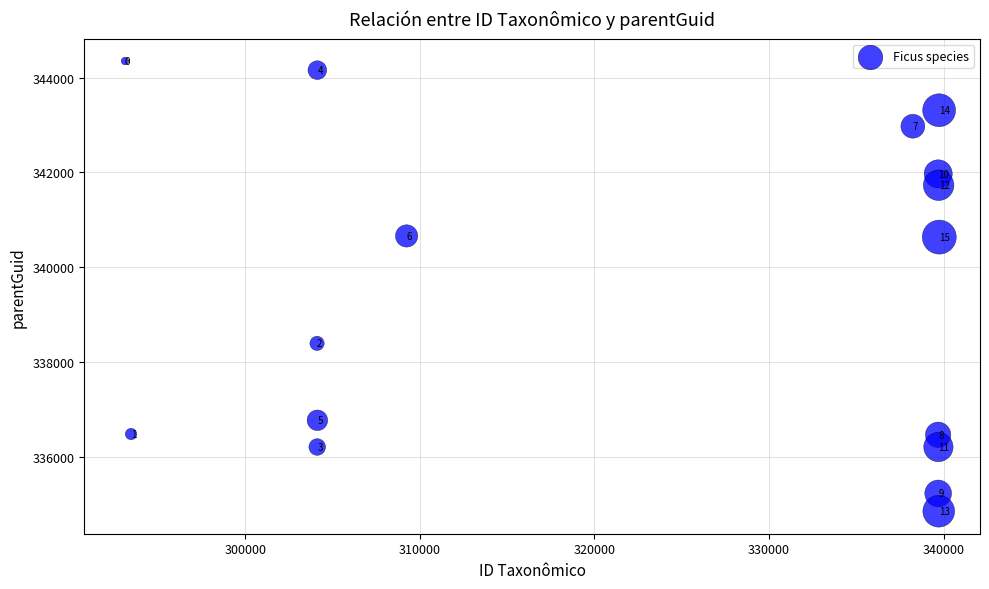

What is the range of X values (max minus min)?

46647.0